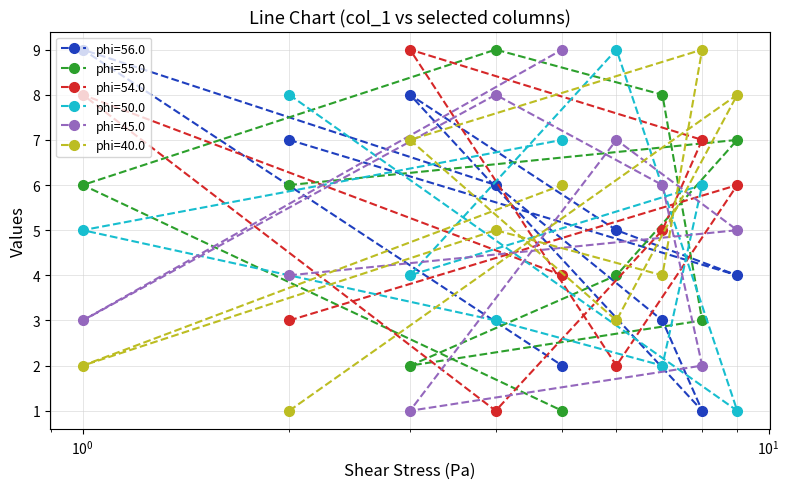

What is the maximum value for phi=54.0?

9